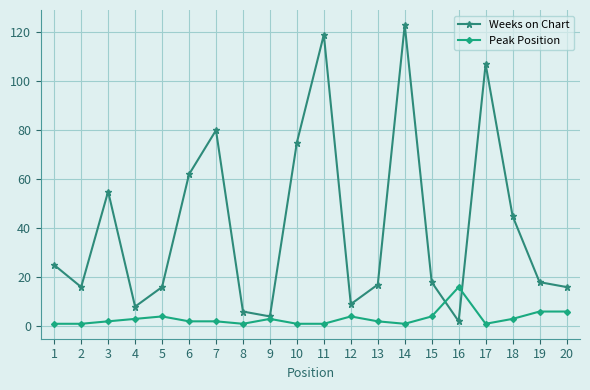

Which category has the highest value in the Peak Position series?

16